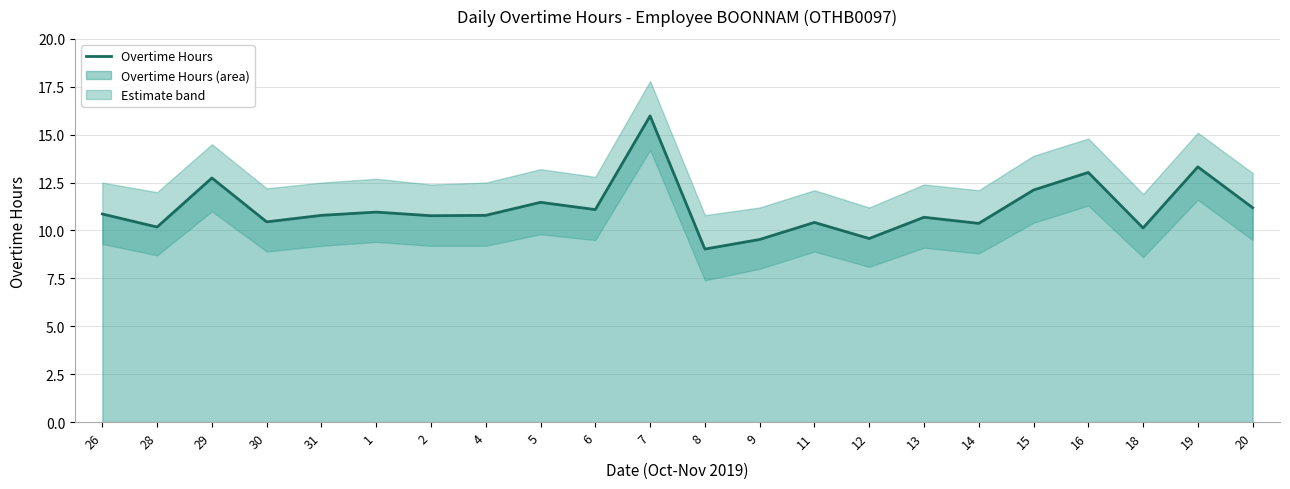

Count the number of values greater than 10.

19